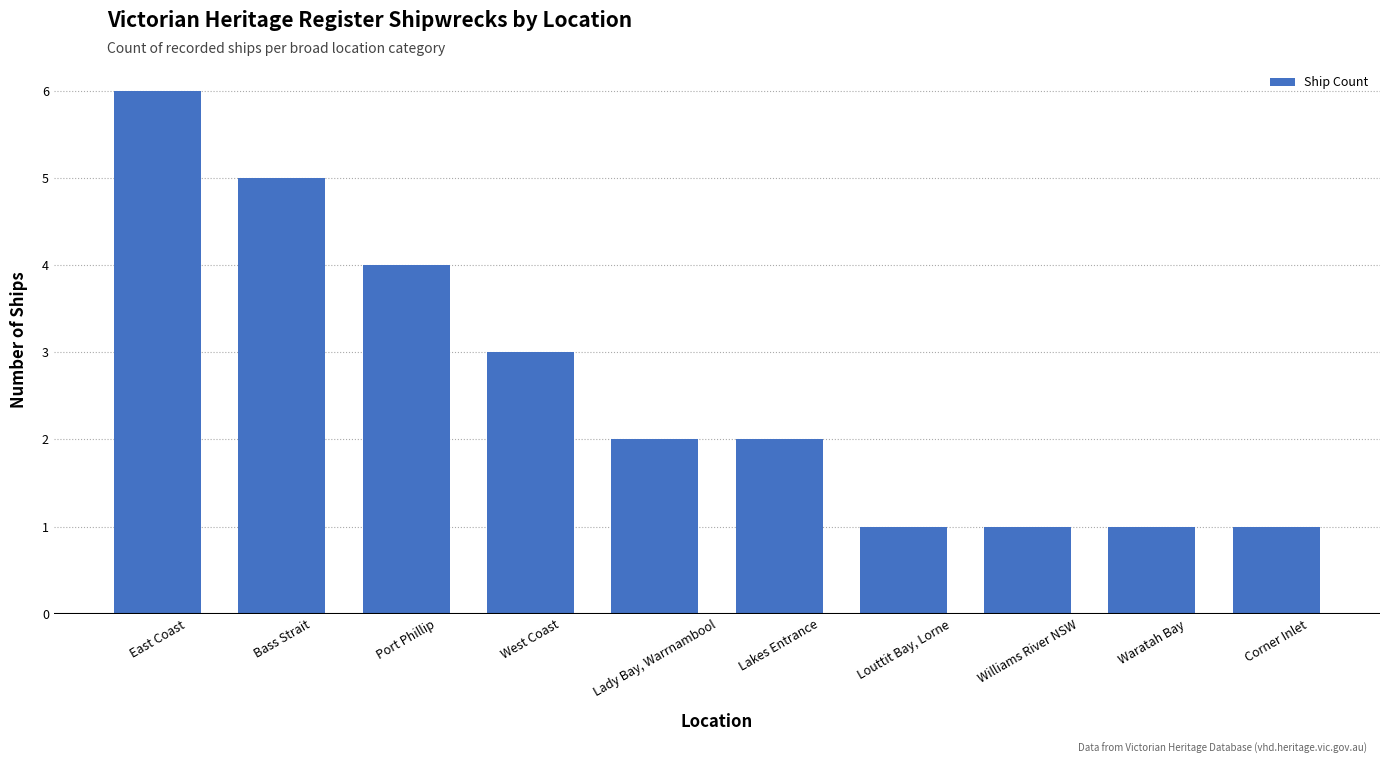

What is the average value?

3